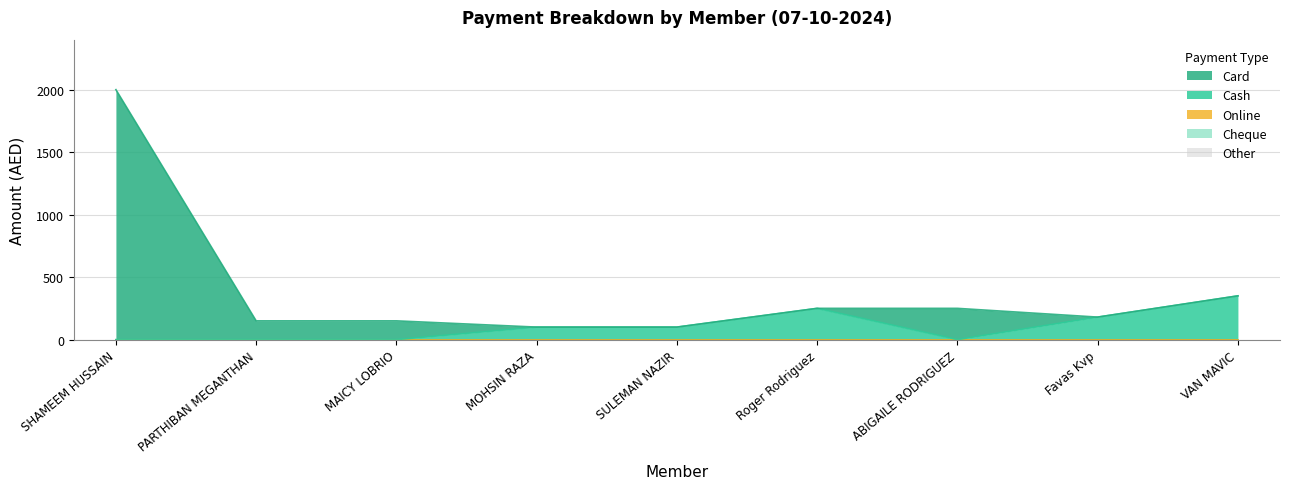

True or false: Card has a value of -1250 at SULEMAN NAZIR.

False